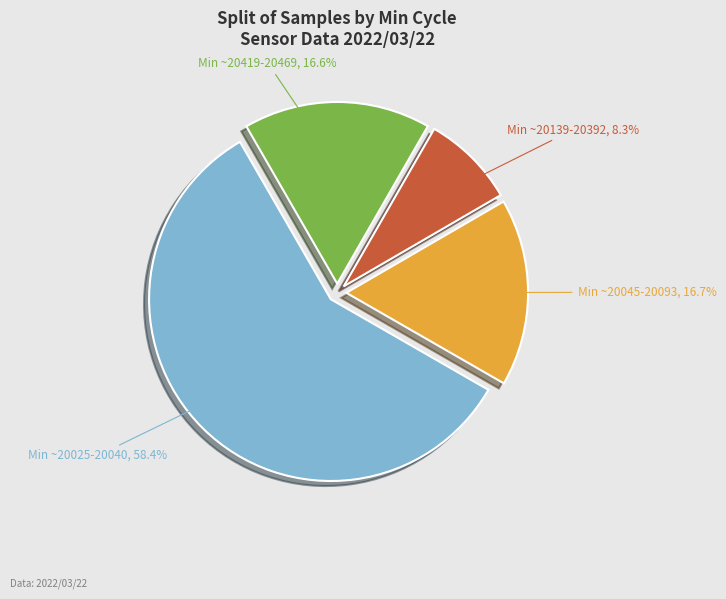

Does any single category account for the majority?

Yes